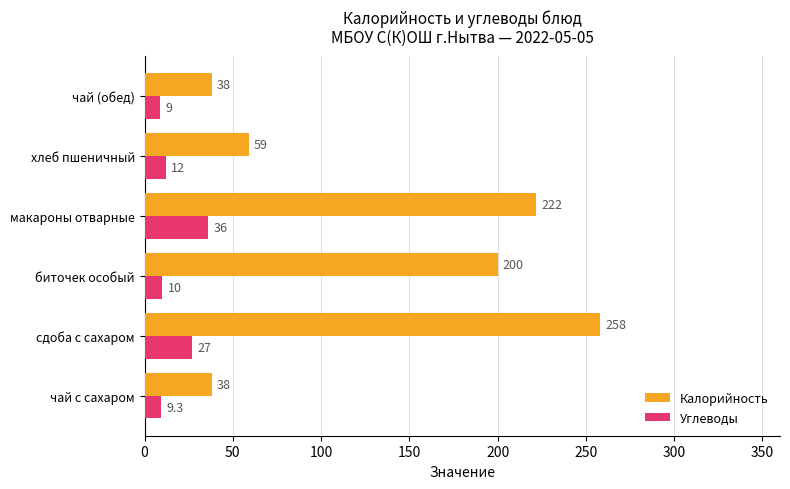

How many data points in Углеводы are less than 12?

3